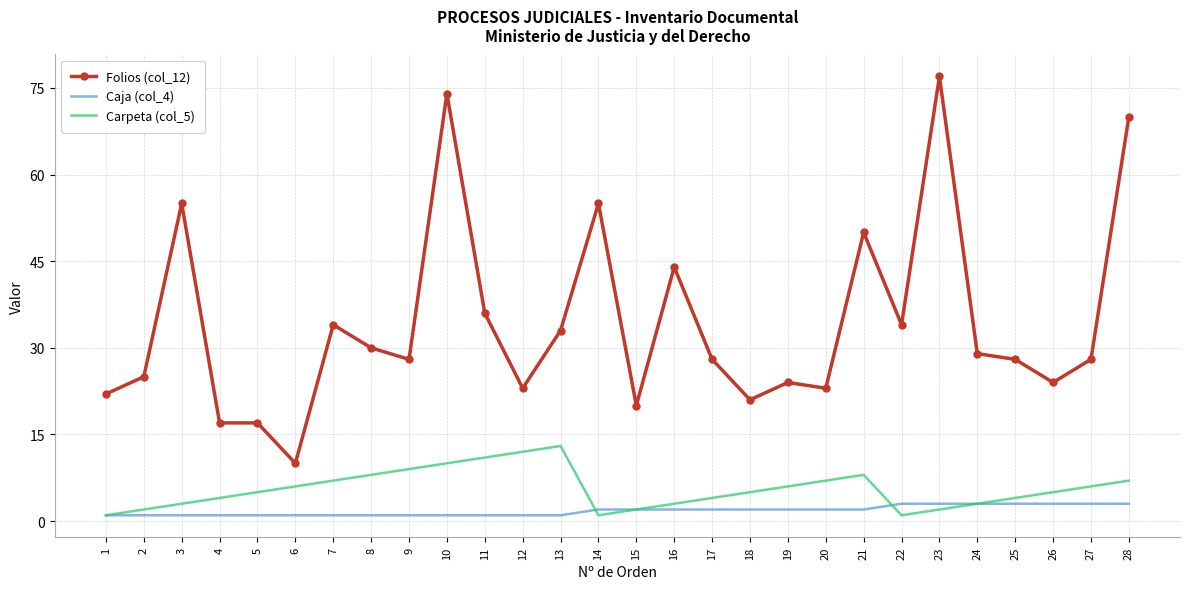

True or false: Carpeta (col_5) and Folios (col_12) cross at least once.

False